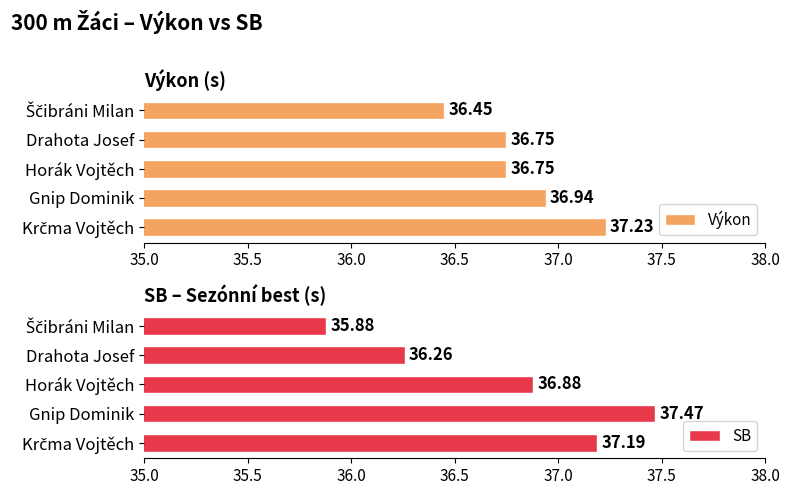

What is the sum of the Výkon values at Horák Vojtěch and Gnip Dominik?

73.7